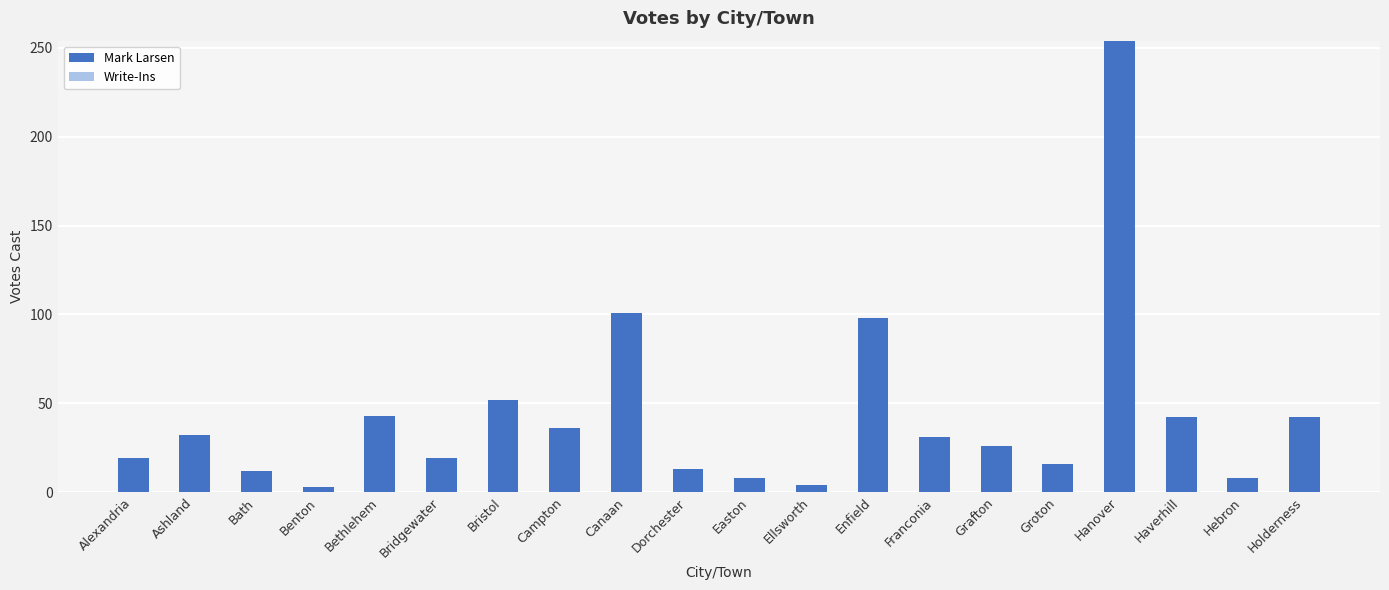

What is the change in value from Ashland to Bristol?

+20